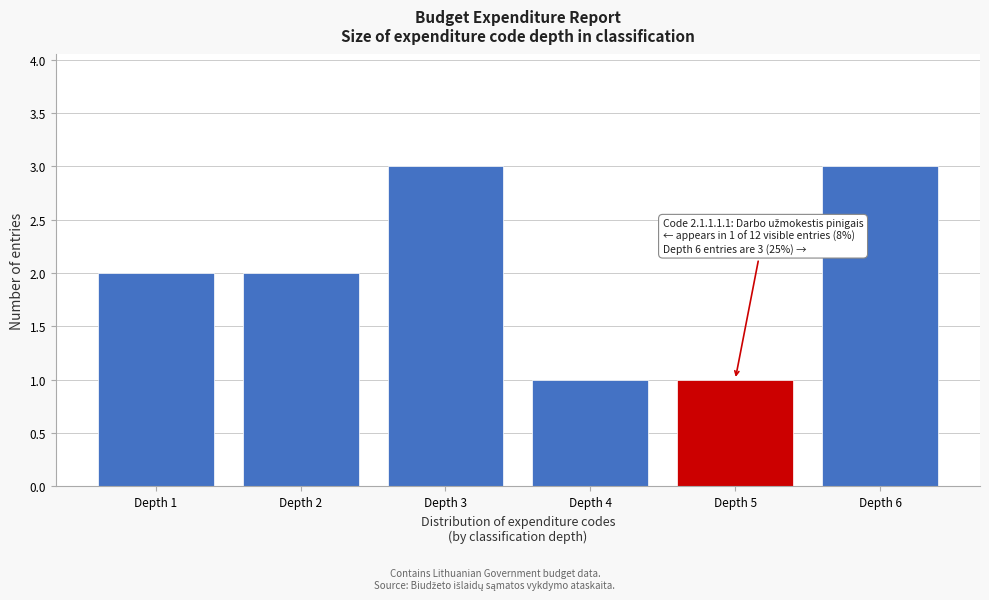

Reading left to right, extract all data points from this chart.

2	2	3	1	1	3